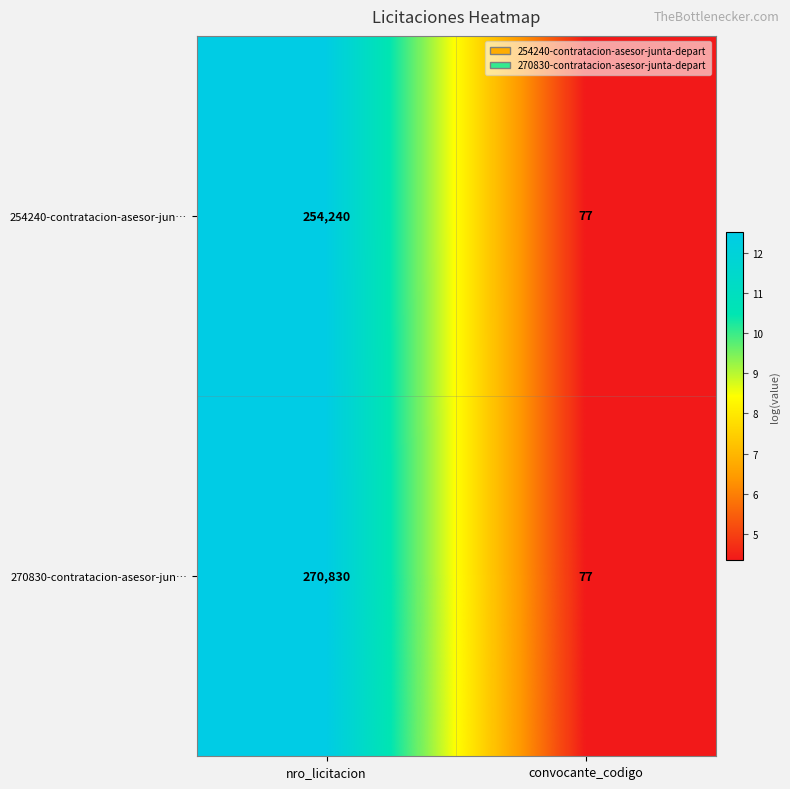

Is the value of 270830-contratacion-asesor-jun… at nro_licitacion greater than the value of 254240-contratacion-asesor-jun… at convocante_codigo?

Yes